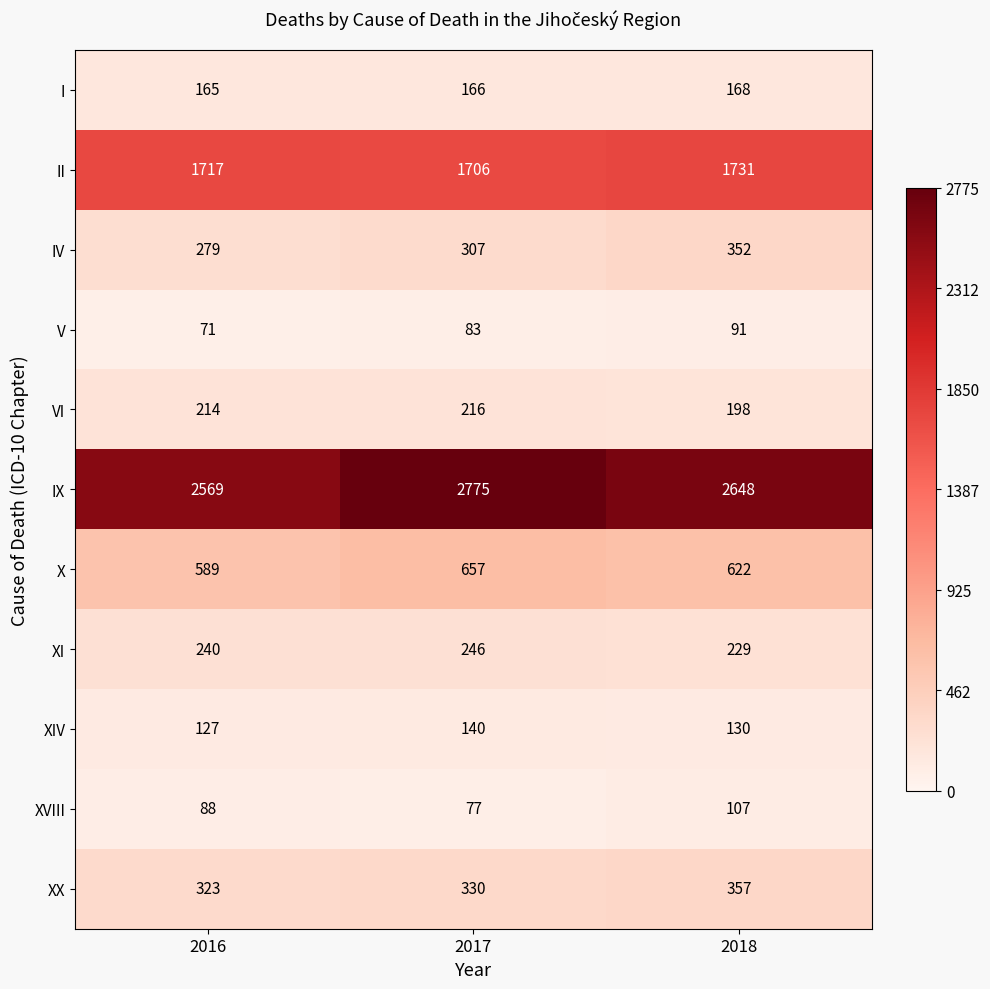

The XX series shows 330 at 2017. True or false?

True